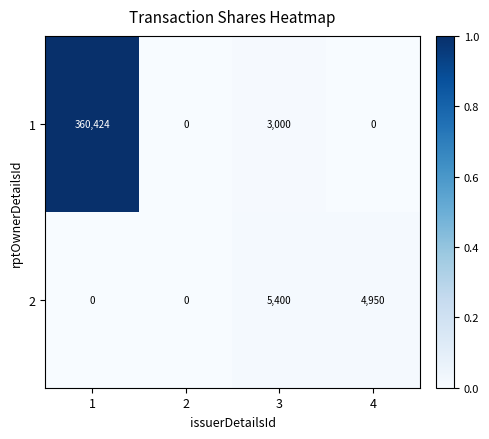

What is the greatest value displayed?

360424